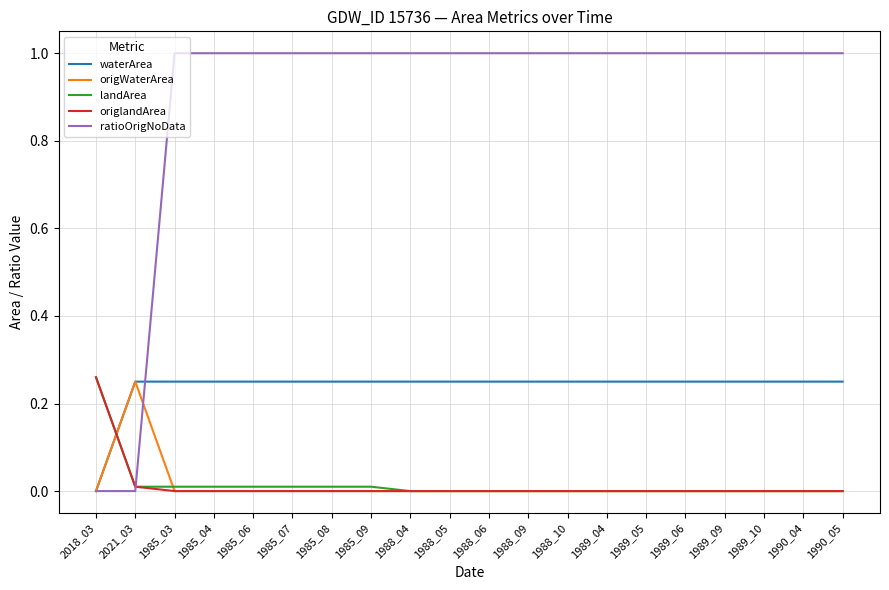

What position from the left is 1989_10?

18